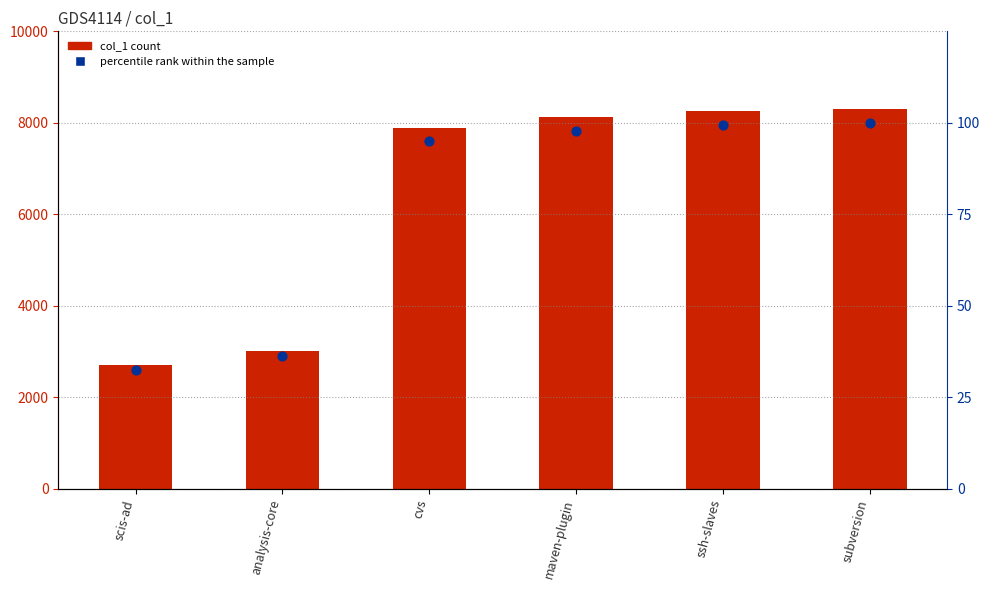

Which series contains the lowest Y value?

percentile rank within the sample